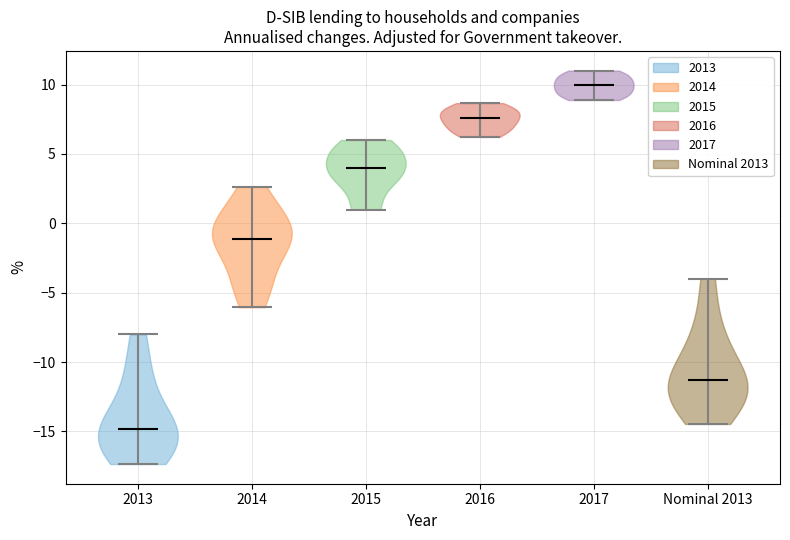

Reading left to right, read every violin against the y-axis: where its median line is, and the lowest and highest points it reaches. The values are not printed on the chart, so give them approximately, as read against the axis.

2013: median line -15.0, lowest point -17.5, highest point -8.0
2014: median line -1.0, lowest point -6.0, highest point 2.5
2015: median line 4.0, lowest point 1.0, highest point 6.0
2016: median line 7.5, lowest point 6.0, highest point 8.5
2017: median line 10.0, lowest point 9.0, highest point 11.0
Nominal 2013: median line -11.5, lowest point -14.5, highest point -4.0